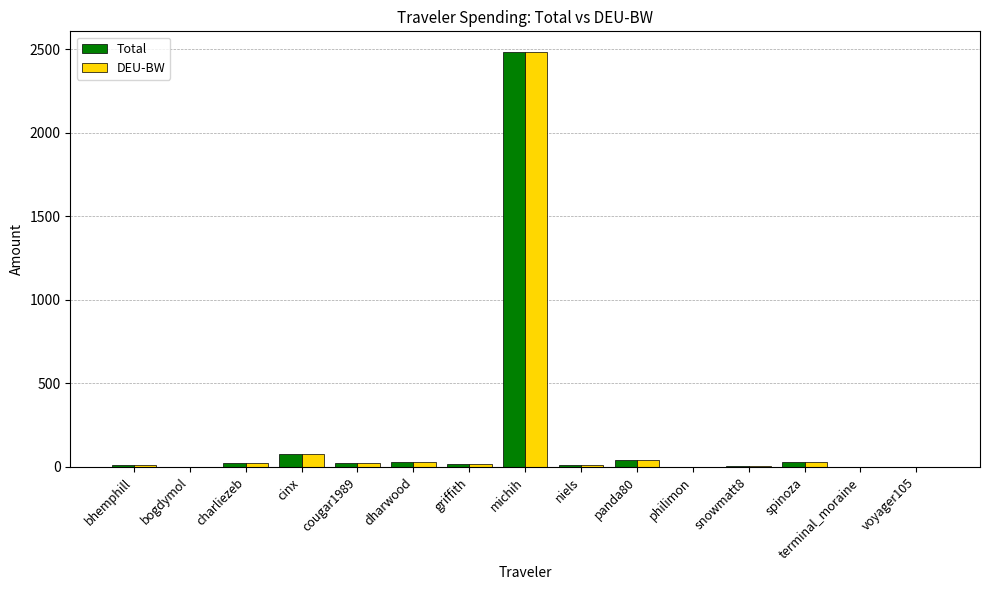

What is the difference between the Total values at dharwood and cougar1989?

5.0